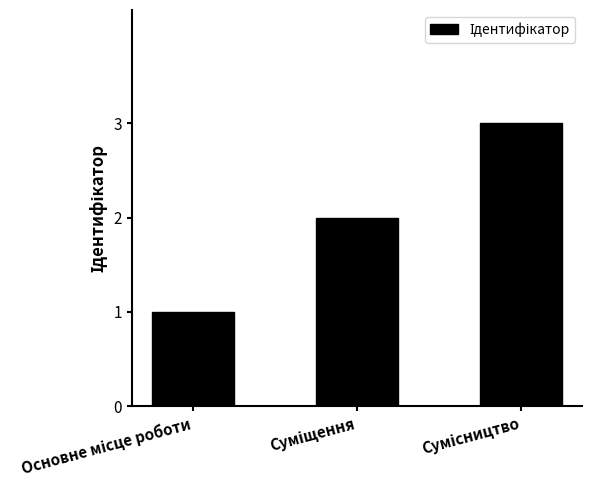

What is the greatest value displayed?

3